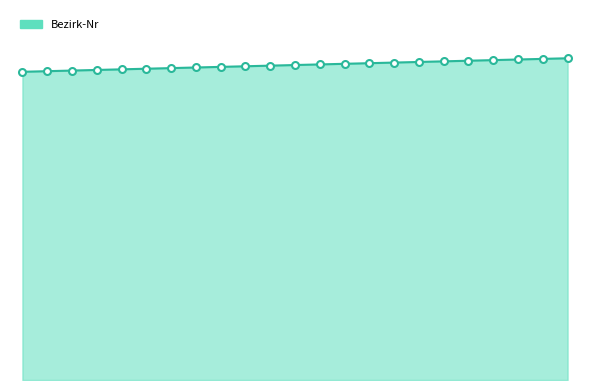

What is the difference between the second highest and second lowest values?

20